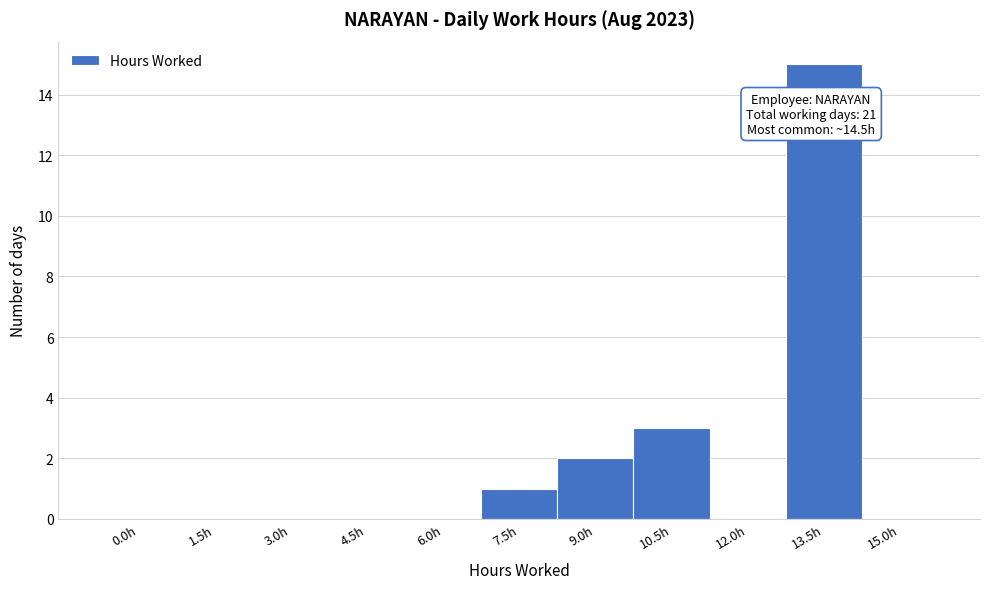

Reading left to right, list all the values displayed in this chart.

0.0h=0	1.5h=0	3.0h=0	4.5h=0	6.0h=0	7.5h=1	9.0h=2	10.5h=3	12.0h=0	13.5h=15	15.0h=0